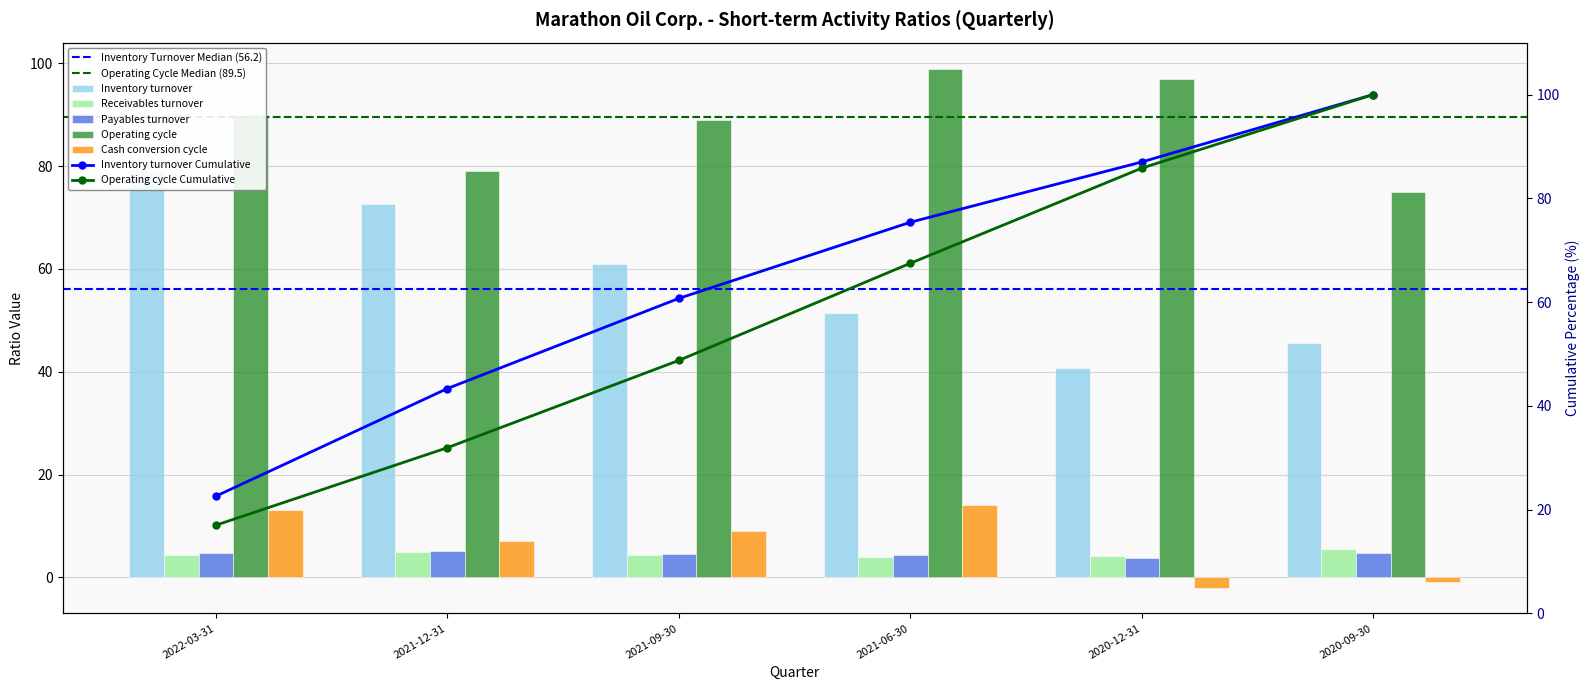

Which series has the widest spread of values?

Inventory turnover